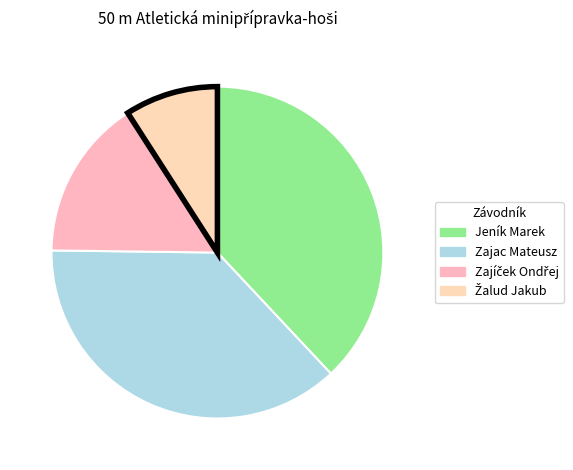

Does Zajíček Ondřej account for over 50% of the chart?

No